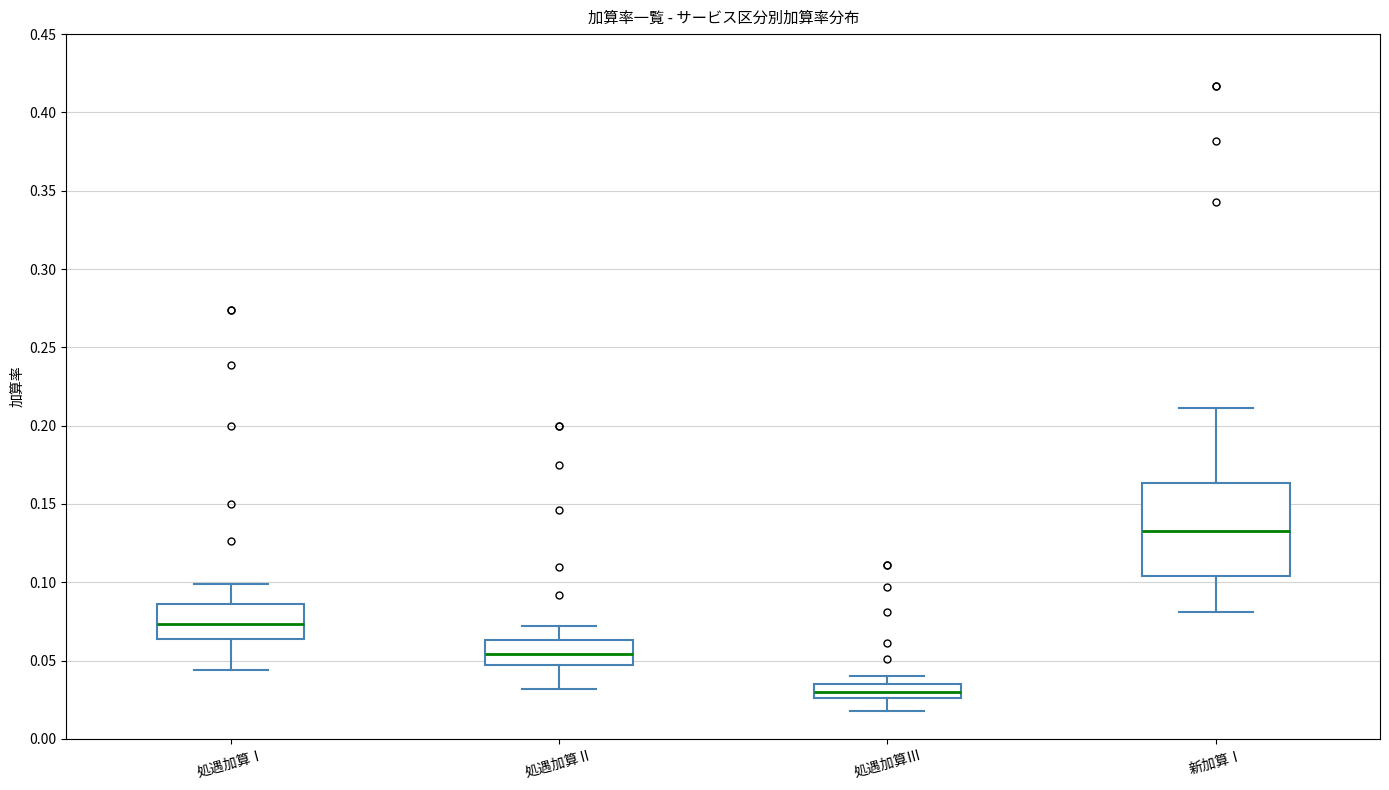

Comparing the boxes themselves (not the whiskers), which one is the tallest?

新加算Ⅰ